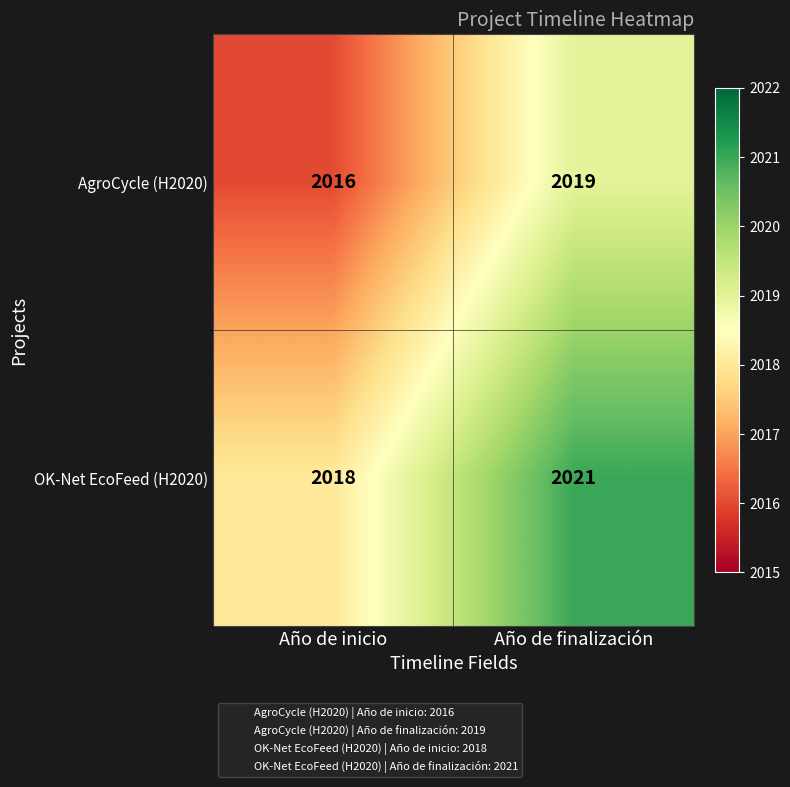

True or false: AgroCycle (H2020) has a value of 2019 at Año de finalización.

True